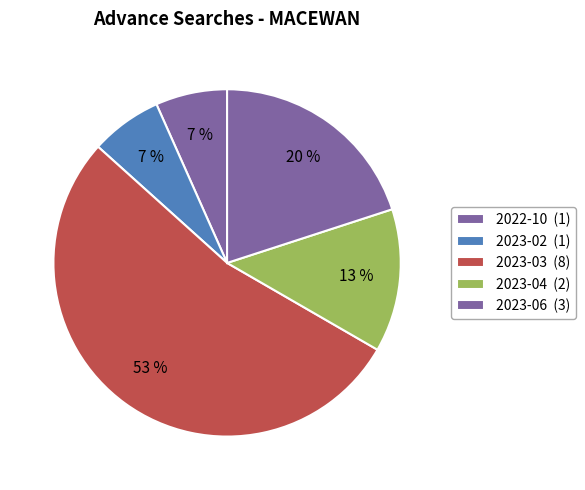

How many segments does this pie chart have?

5